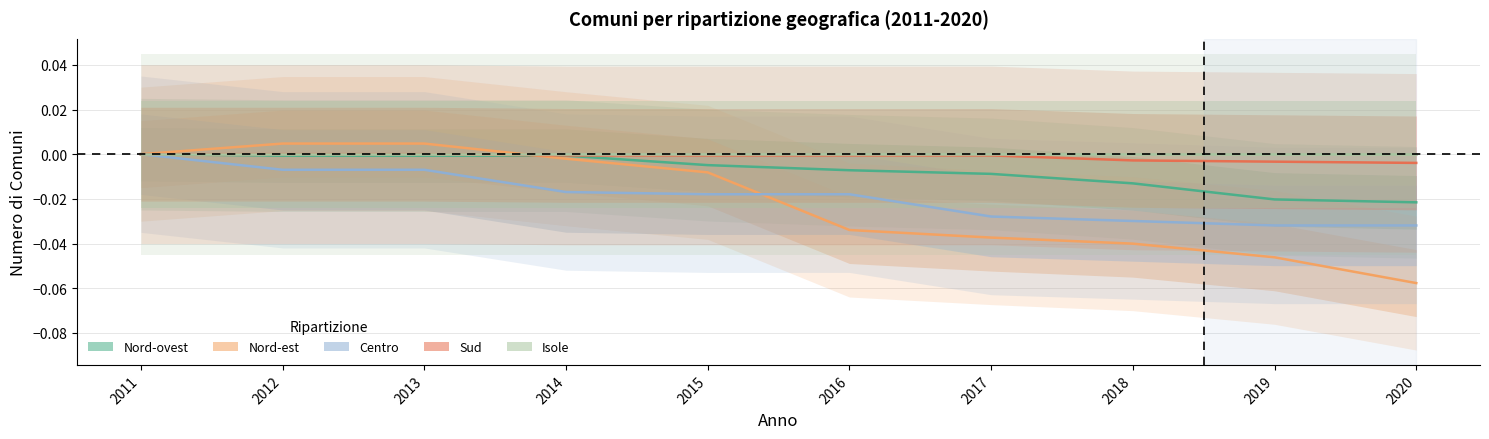

True or false: Sud has more than 0 interior local peaks.

False